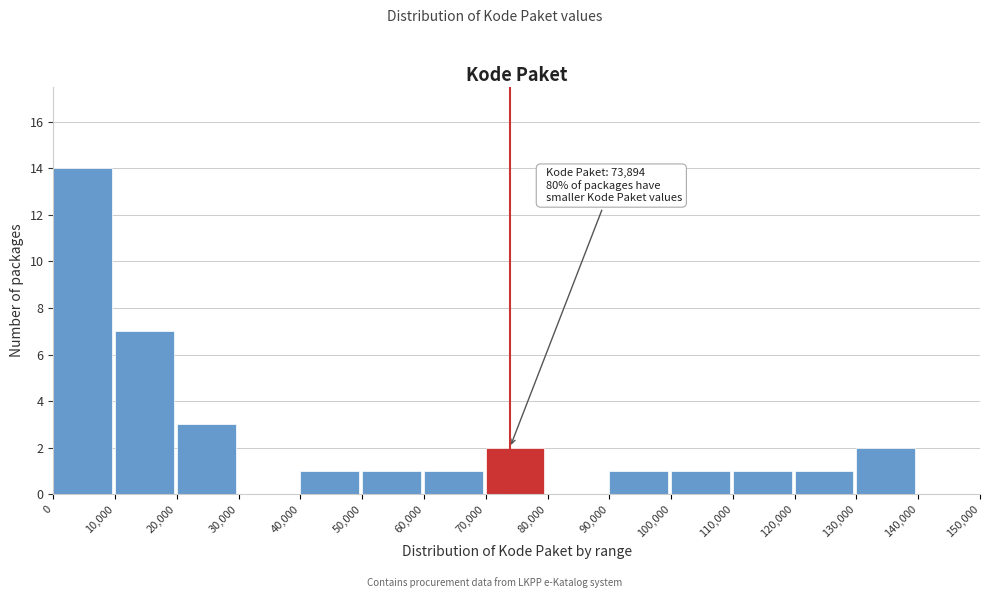

Which range on the x-axis has the tallest bar?

0 to 10,000